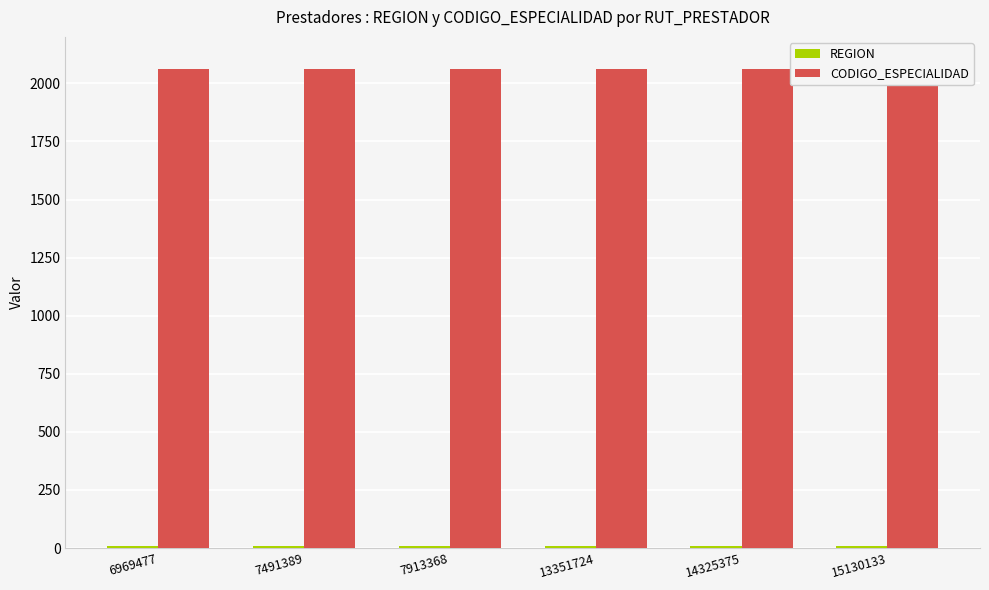

Read the CODIGO_ESPECIALIDAD value at 6969477.

2060